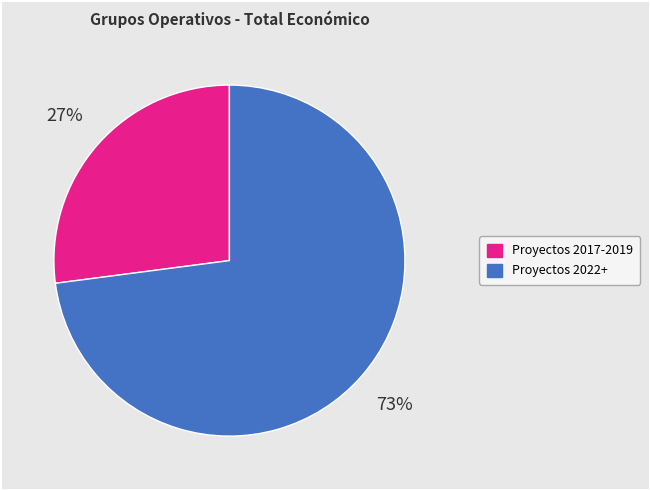

Is there a majority slice in this chart?

Yes